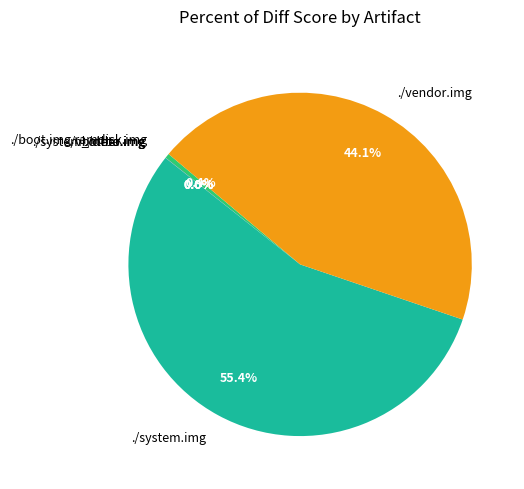

What percentage is NOT represented by ./vendor.img?

55.9%